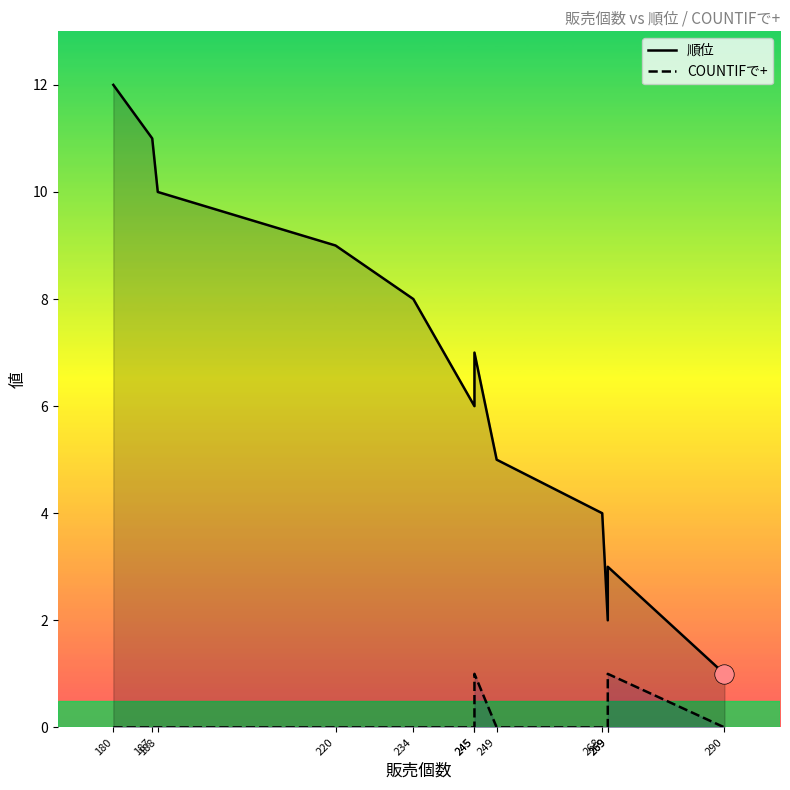

At how many categories does at least one series exceed 1?

11